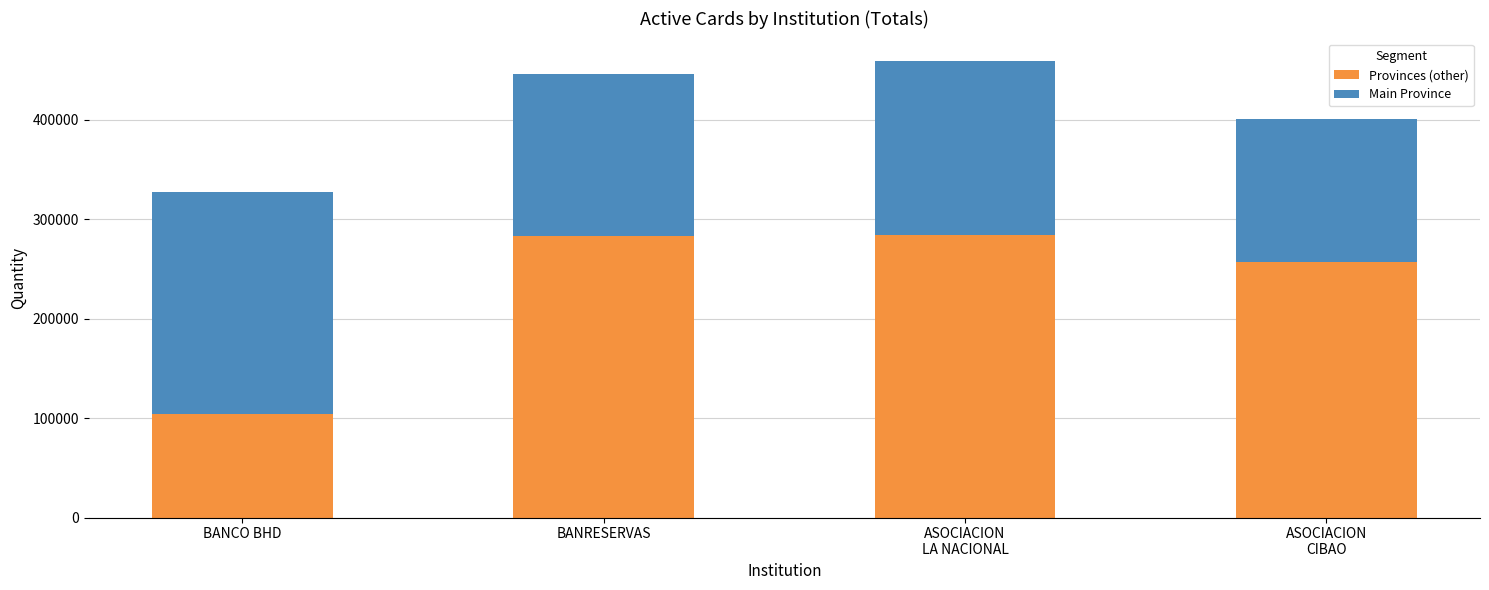

What is the total value across all series at BANCO BHD?

327098